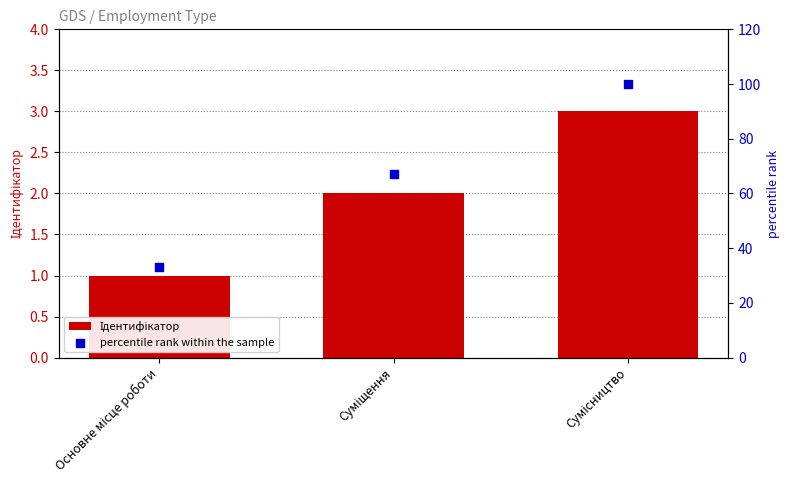

What are all the series names shown in the legend?

Ідентифікатор, percentile rank within the sample